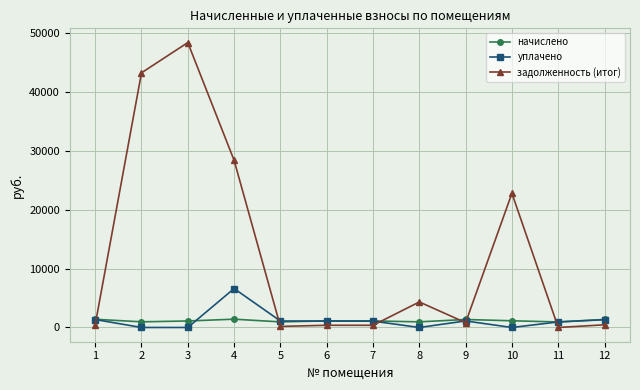

What is the sum of the задолженность (итог) values at 10 and 4?

51202.4